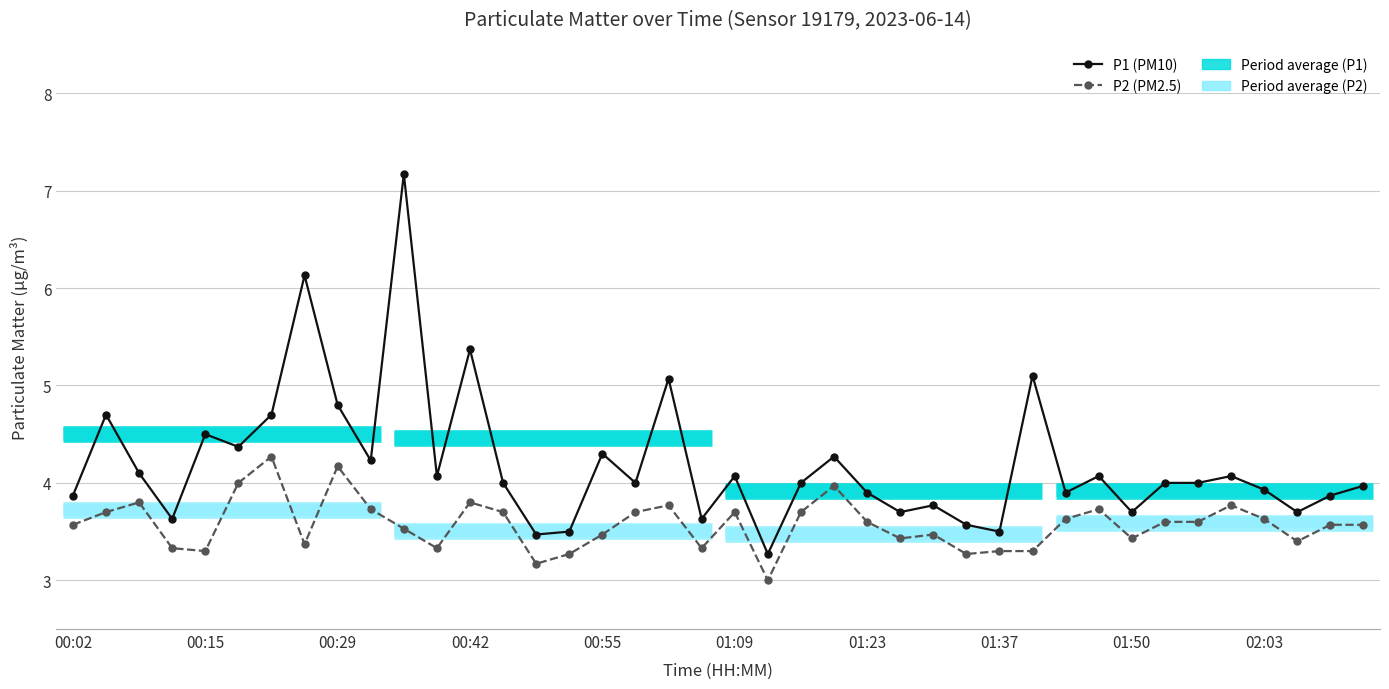

Which series has the largest total across all categories?

P1 (PM10)